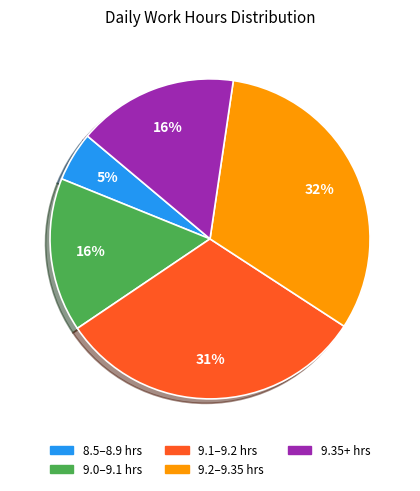

Approximately how many times larger is the value at 9.1–9.2 hrs compared to 9.35+ hrs?

1.9